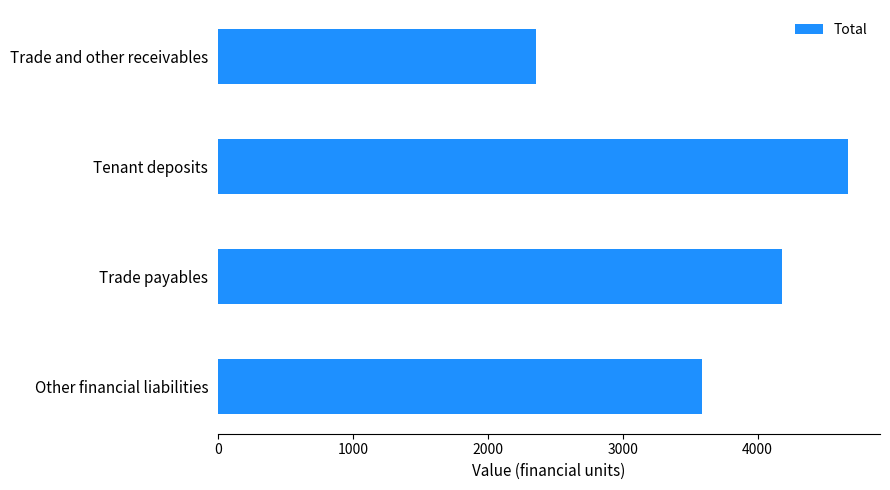

List the labels in order of value, largest first.

Tenant deposits, Trade payables, Other financial liabilities, Trade and other receivables